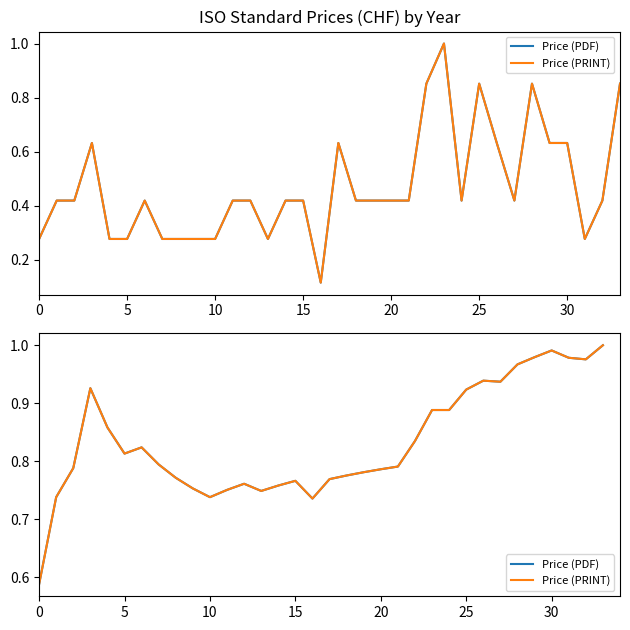

True or false: Price (PDF) and Price (PRINT) intersect in this chart.

False